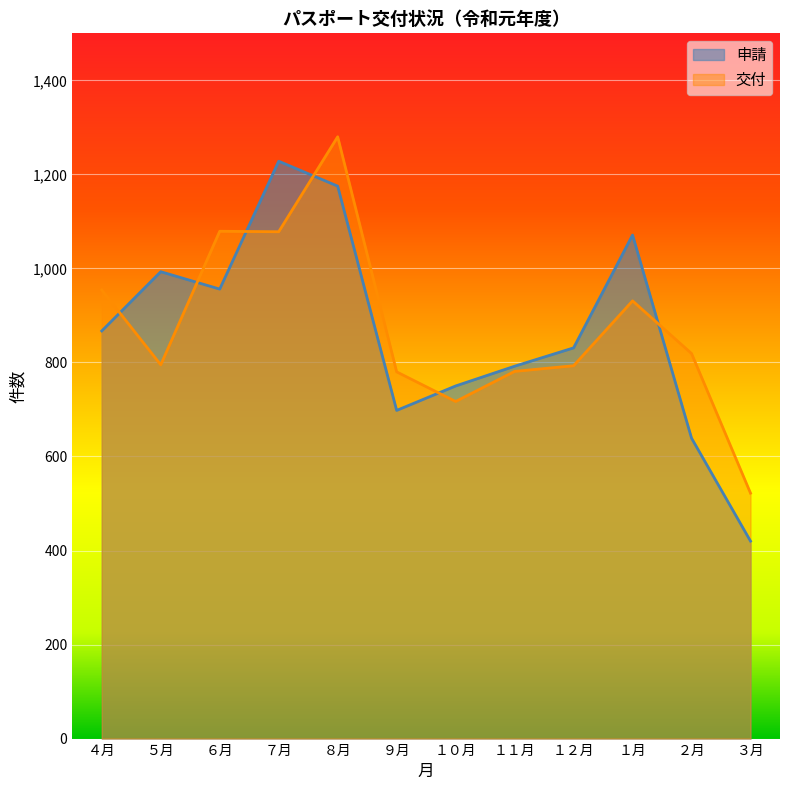

The value of 交付 at １１月 is 781. True or false?

True